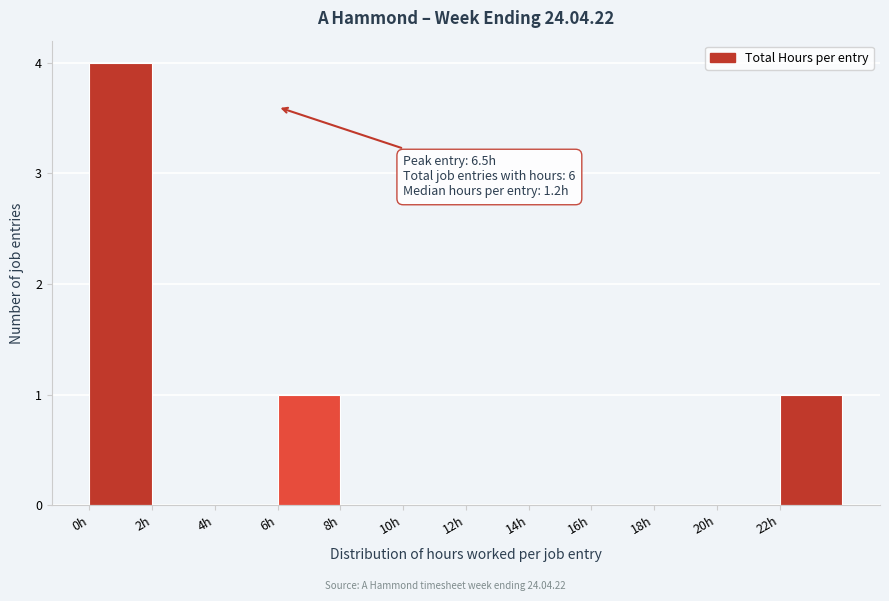

Which range on the x-axis has the tallest bar?

0 to 2